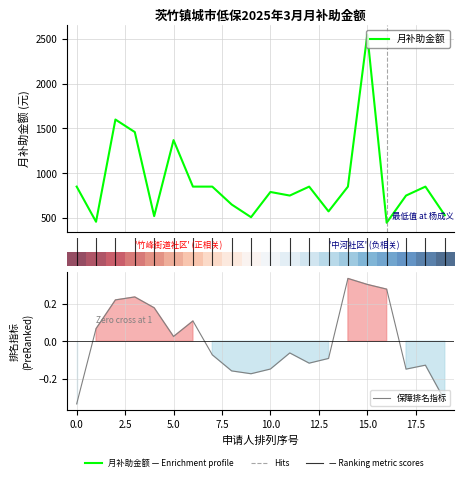

Which series changed the most between 0.0 and 15?

月补助金额